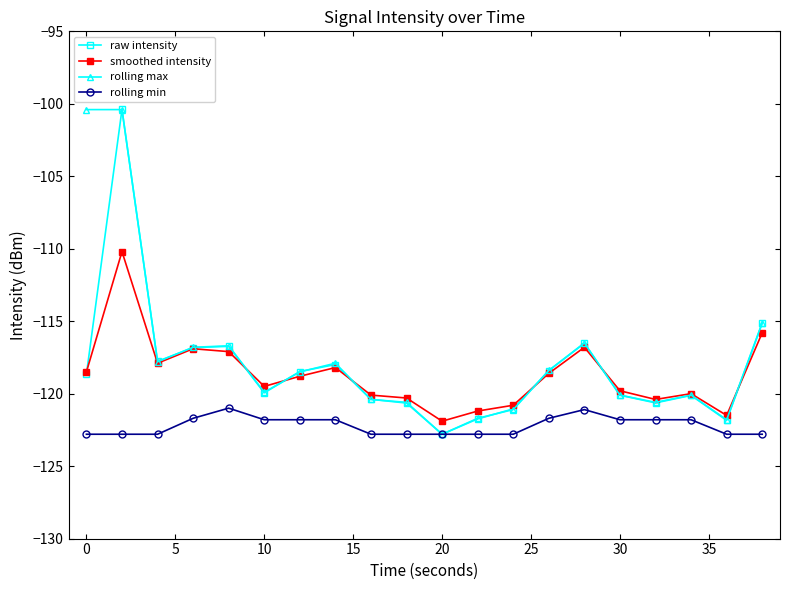

What is the value of the rolling max point at the 7th from the left?

-118.5